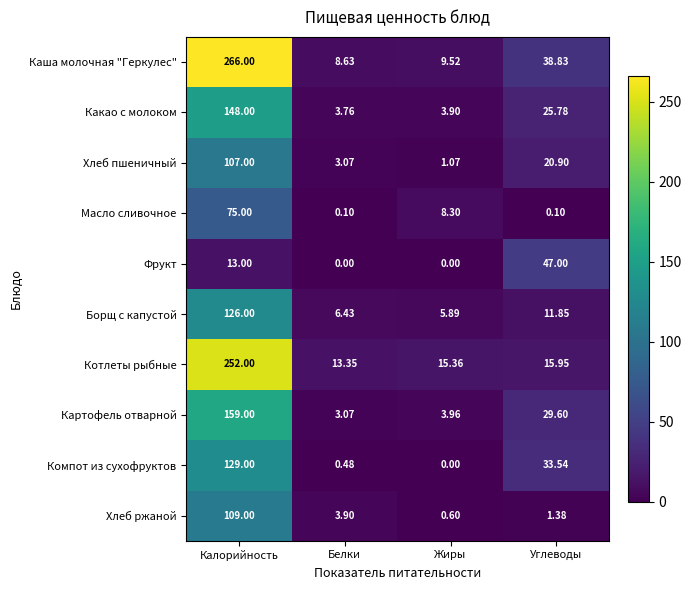

At which category is the sum across all series the highest?

Калорийность